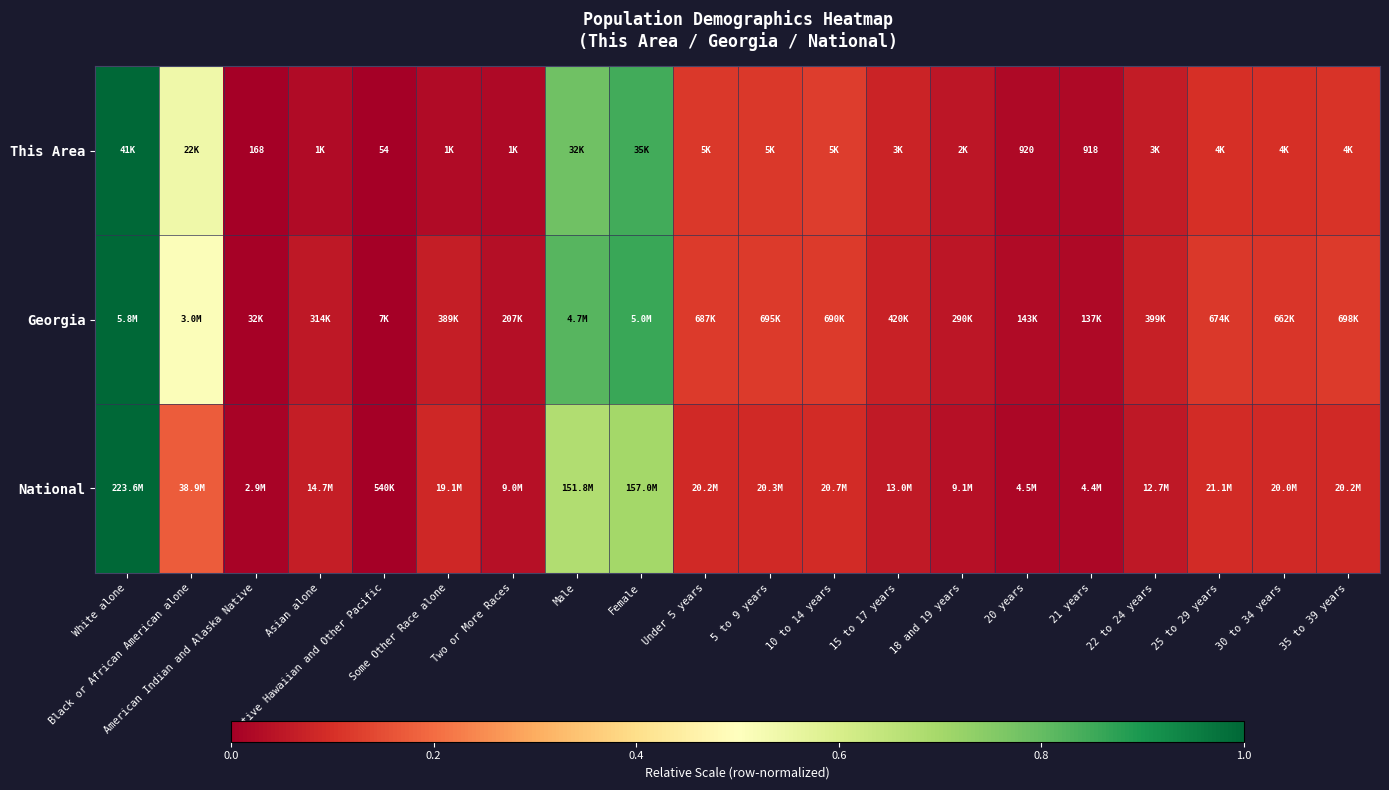

How many values in the Georgia series exceed 0?

19